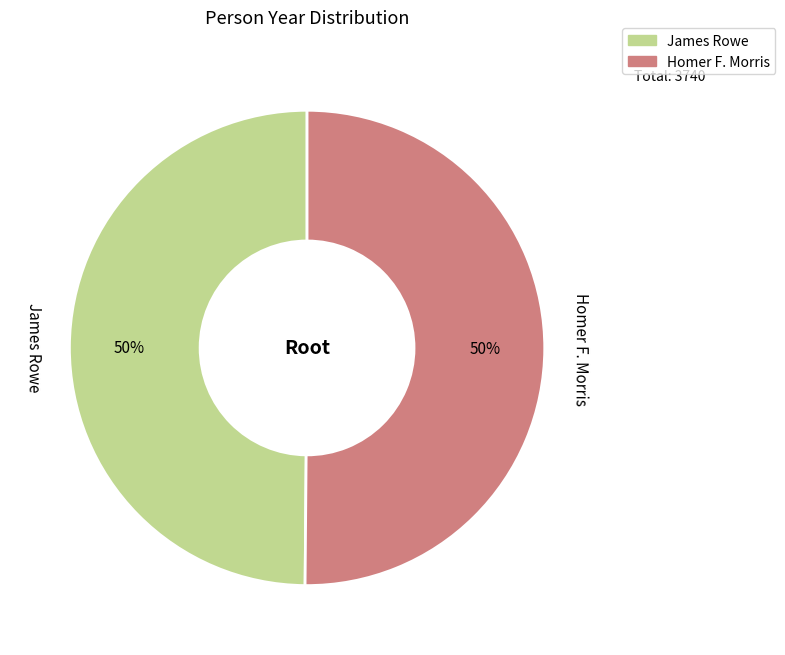

What is the ratio of the value at Homer F. Morris to the value at James Rowe?

1.0